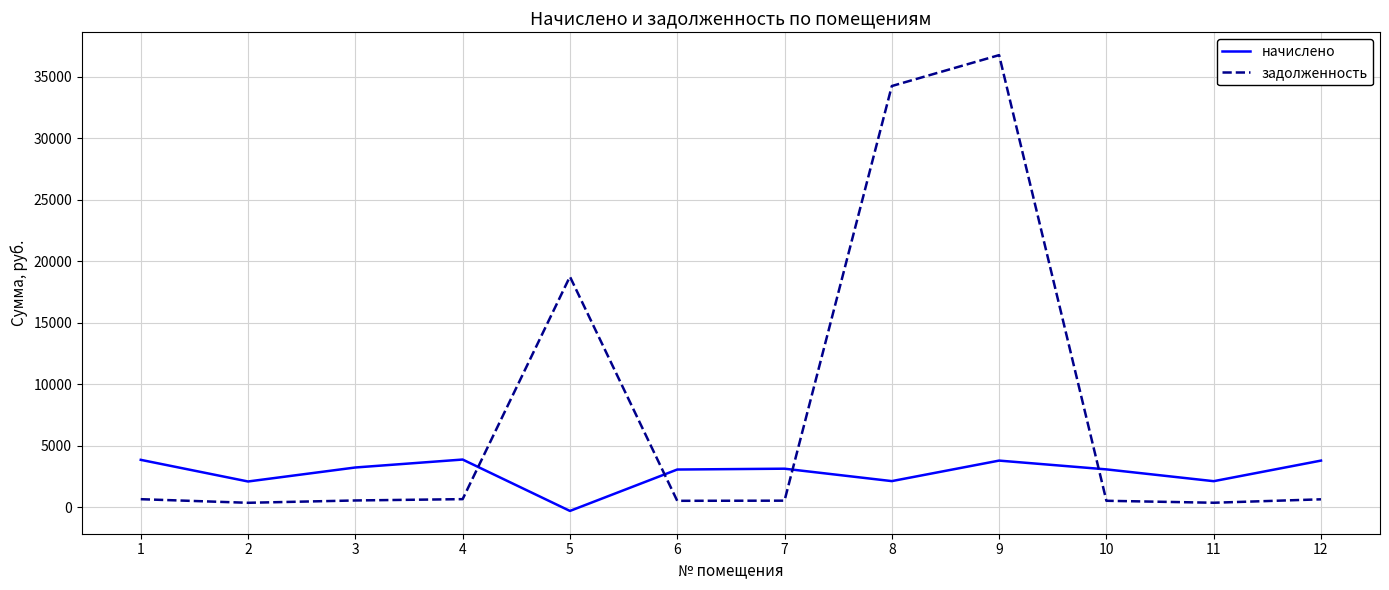

Which series has the largest range (max minus min)?

задолженность